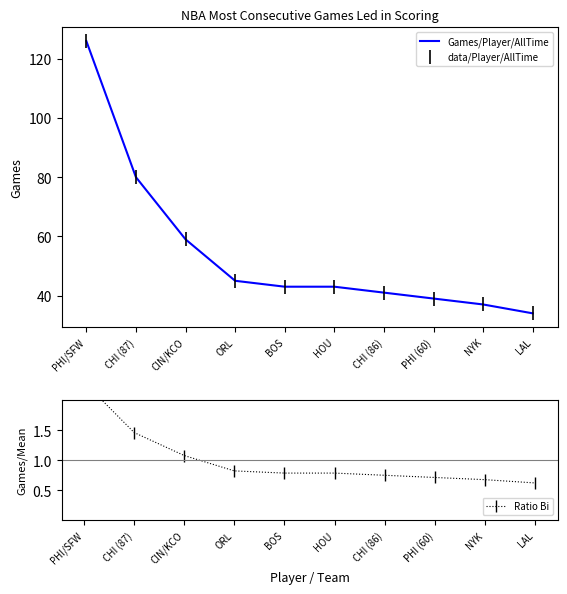

What are all the series names shown in the legend?

Games/Player/AllTime, data/Player/AllTime, Ratio Bi